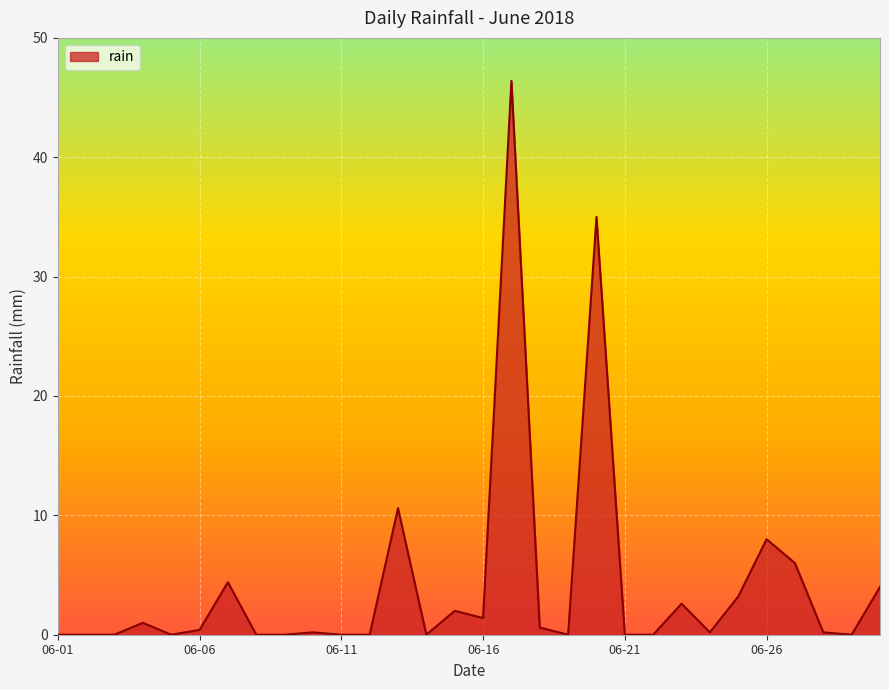

What is the greatest value displayed?

46.4